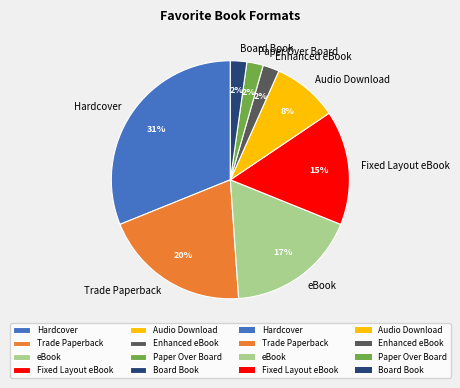

Rank the categories by value from highest to lowest.

Hardcover, Trade Paperback, eBook, Fixed Layout eBook, Audio Download, Enhanced eBook, Paper Over Board, Board Book